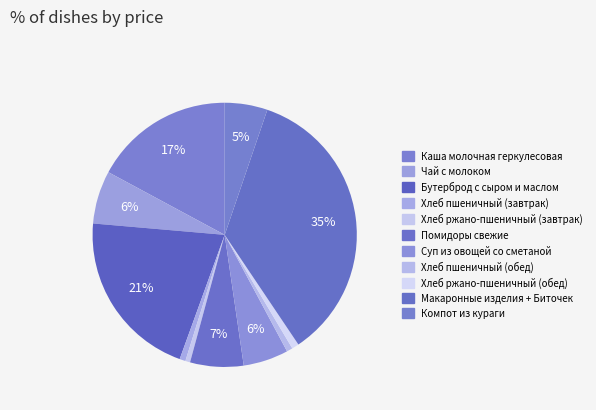

How many segments does this pie chart have?

11